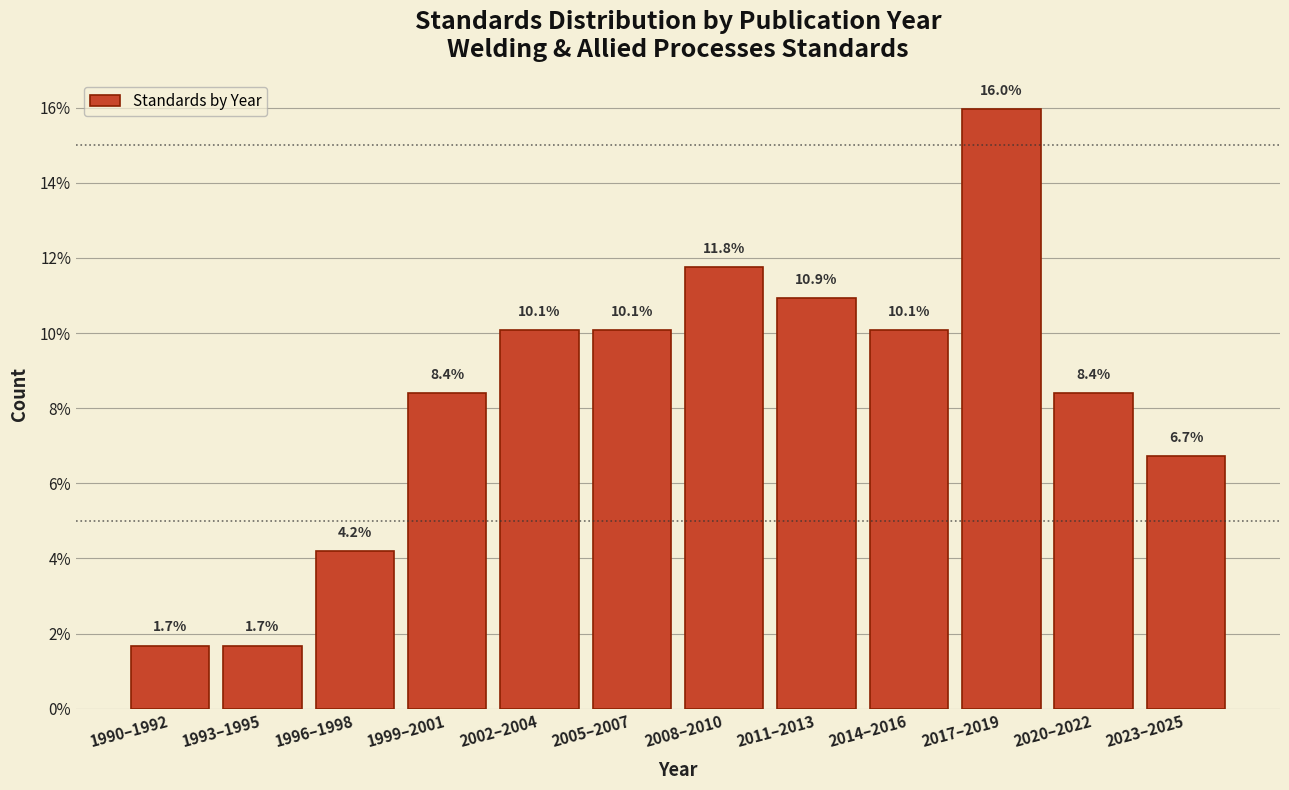

Reading left to right, what are all the values shown in this chart?

1990–1992=1.7	1993–1995=1.7	1996–1998=4.2	1999–2001=8.4	2002–2004=10.1	2005–2007=10.1	2008–2010=11.8	2011–2013=10.9	2014–2016=10.1	2017–2019=16.0	2020–2022=8.4	2023–2025=6.7